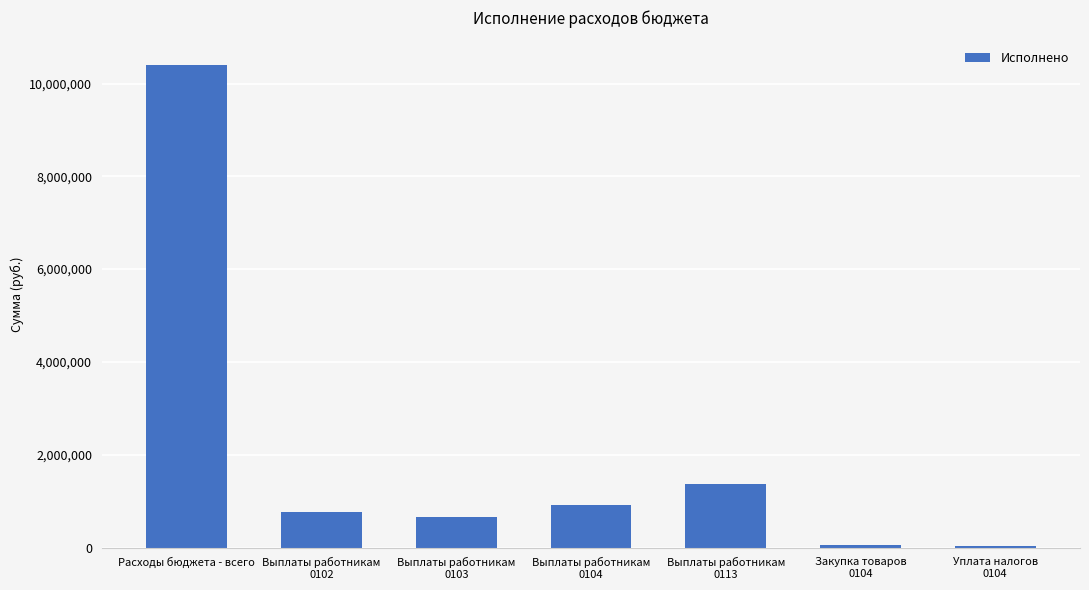

True or false: the data shows 10409723.9 at Расходы бюджета - всего.

True